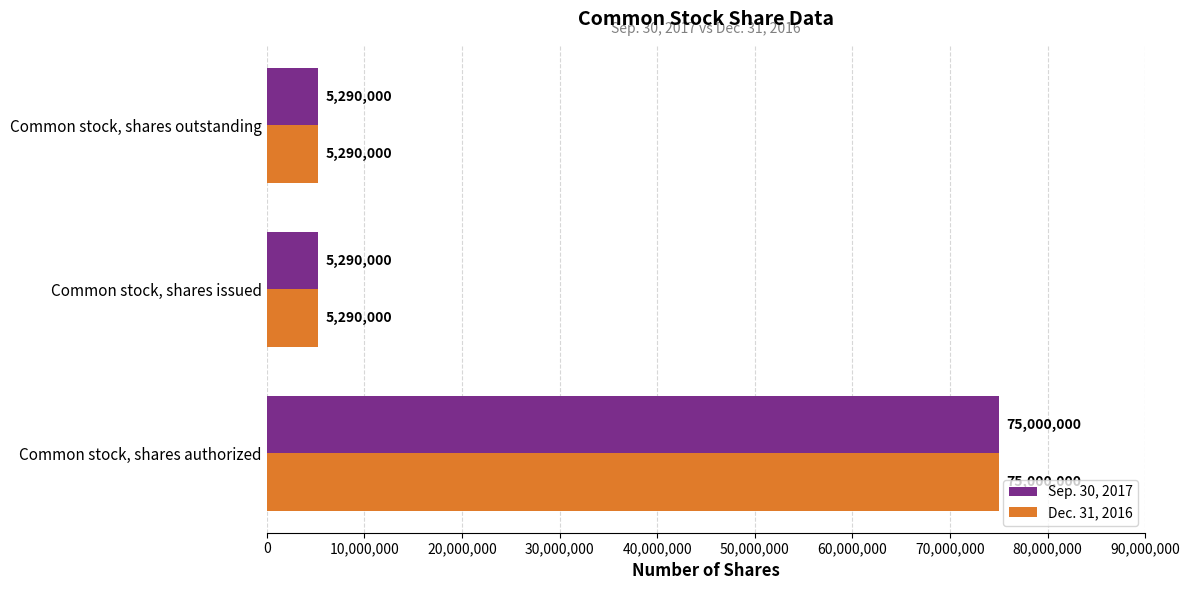

What is the difference between the maximum and minimum values in the Sep. 30, 2017 series?

69710000